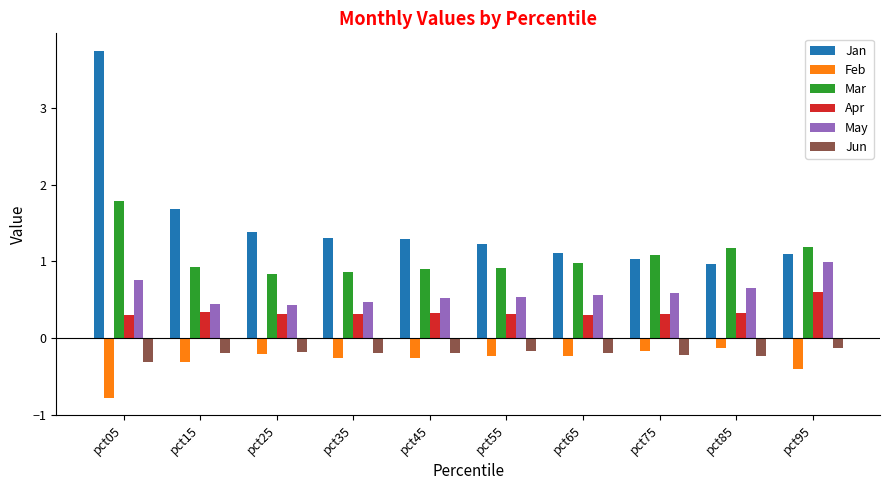

At pct85, list the series in order from largest to smallest.

Mar, Jan, May, Apr, Feb, Jun